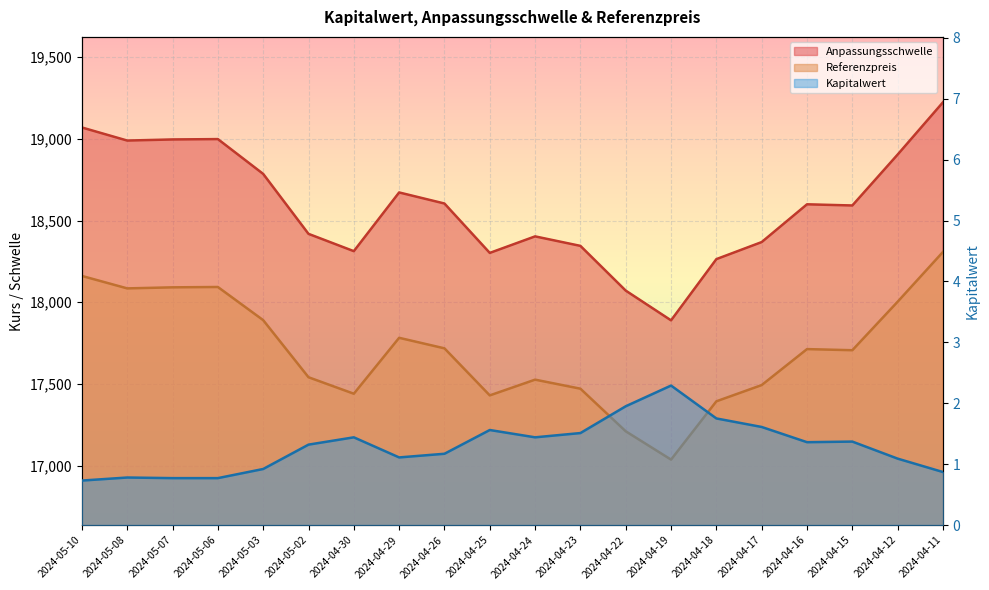

Reading left to right, what are all the values shown in this chart?

Anpassungsschwelle: 19069.2	18989.3	18996.0	18998.2	18785.3	18418.6	18312.7	18671.9	18604.2	18302.0	18403.1	18345.0	18071.4	17889.5	18264.0	18368.3	18599.3	18592.2	18903.7	19223.4
Referenzpreis: 18161.2	18085.0	18091.4	18093.6	17890.8	17541.5	17440.7	17782.7	17718.3	17430.5	17526.8	17471.5	17210.9	17037.6	17394.3	17493.6	17713.7	17706.8	18003.5	18308.0
Kapitalwert: 0.7	0.8	0.8	0.8	0.9	1.3	1.4	1.1	1.2	1.6	1.4	1.5	1.9	2.3	1.8	1.6	1.4	1.4	1.1	0.9